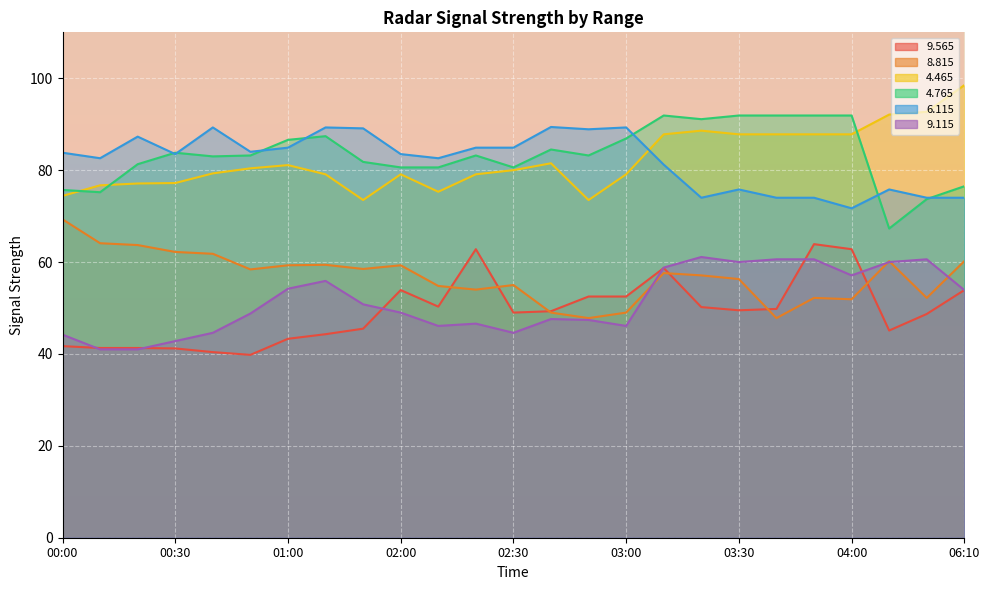

Where is   4.765 nearest to the value 79?

02:00